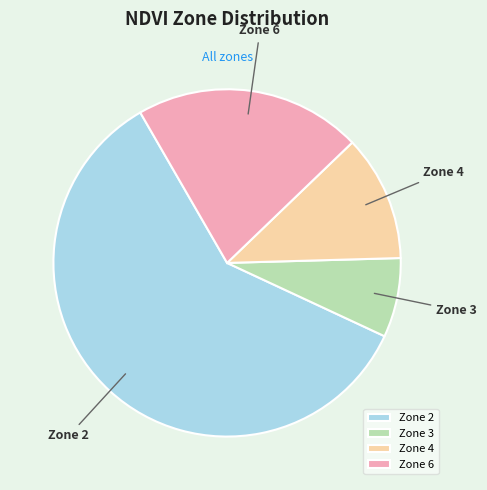

True or false: Zone 6 accounts for 21% of the total.

True